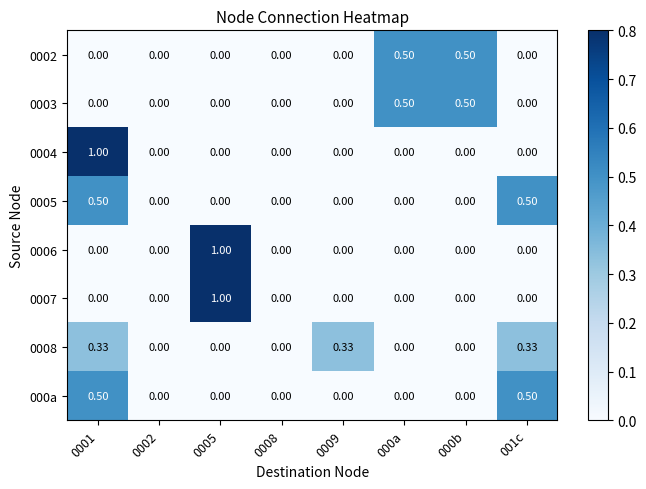

Which series has the largest total across all categories?

0002